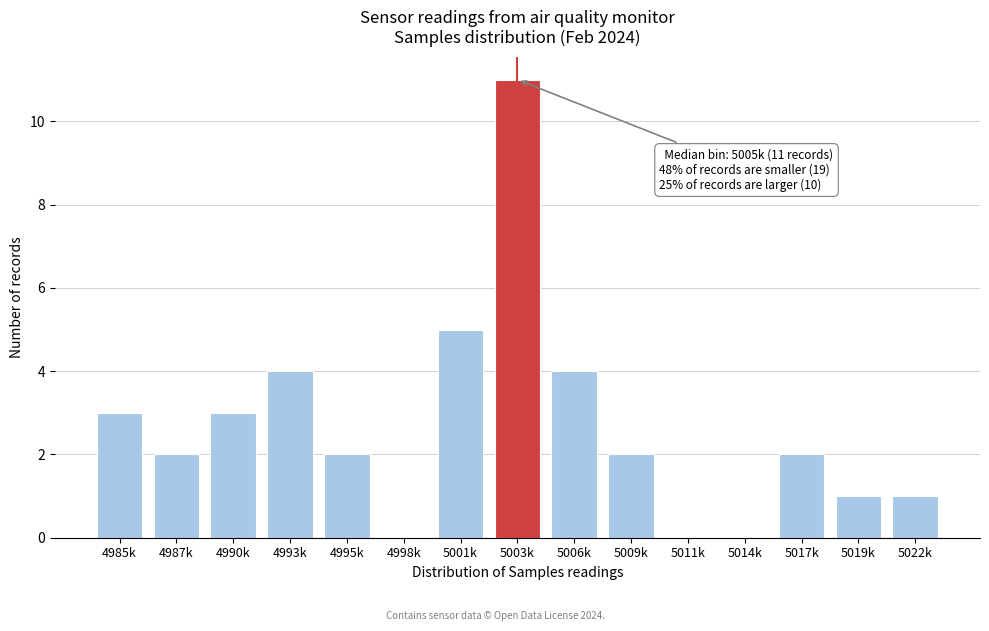

Reading left to right, extract all data points from this chart.

4985k=3	4987k=2	4990k=3	4993k=4	4995k=2	4998k=0	5001k=5	5003k=11	5006k=4	5009k=2	5011k=0	5014k=0	5017k=2	5019k=1	5022k=1